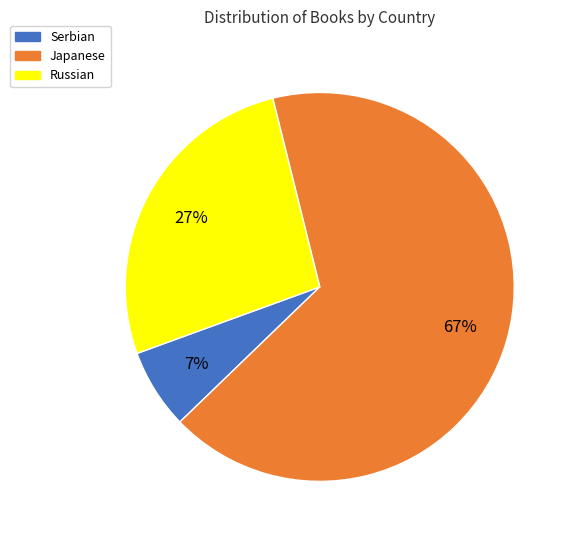

Rank the categories by value from lowest to highest.

Serbian, Russian, Japanese